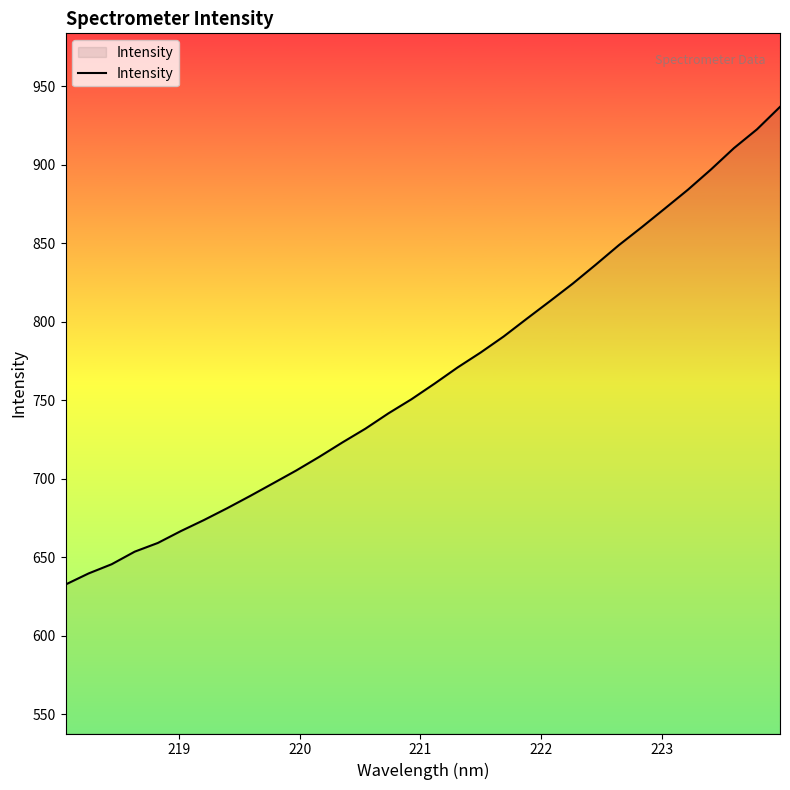

What is the difference between the maximum and minimum values?

304.2